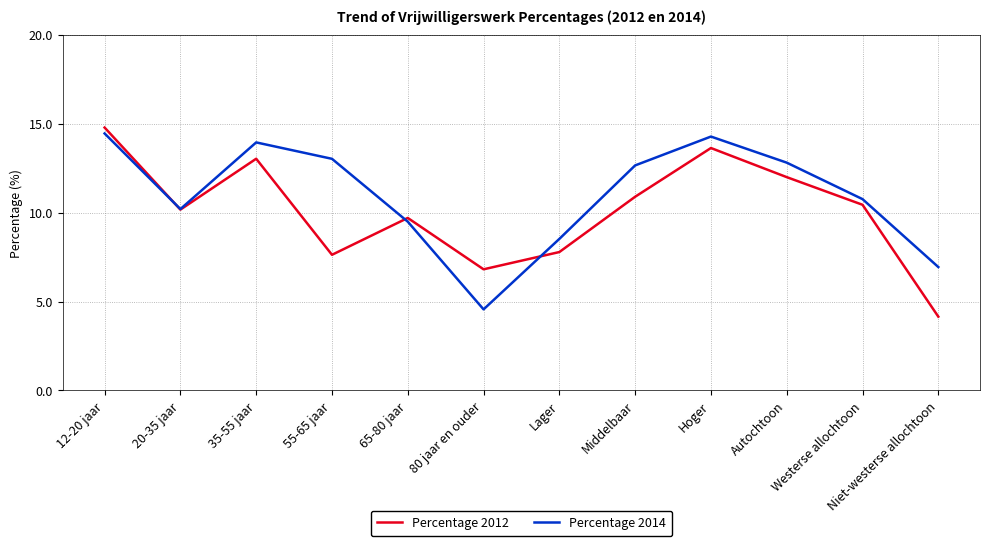

What is the difference between the second highest and minimum values in the Percentage 2014 series?

9.7